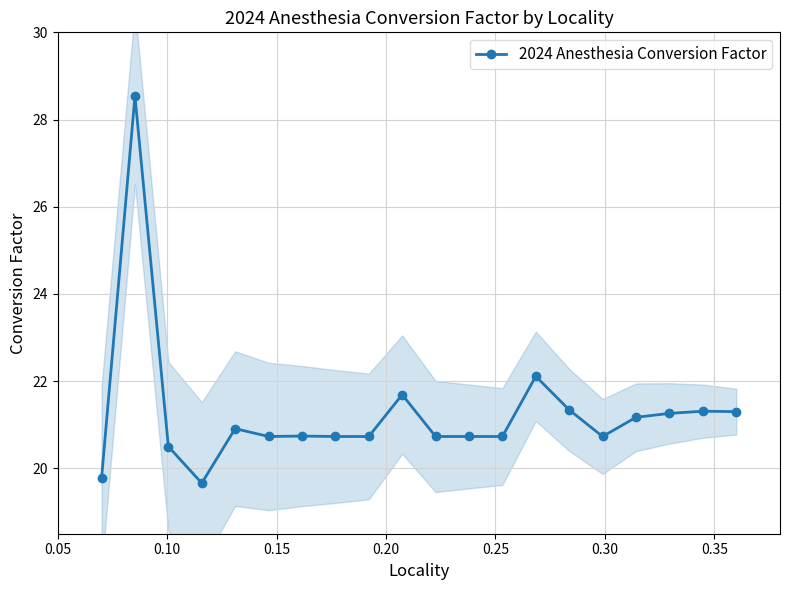

How many values in the 2024 Anesthesia Conversion Factor series are below 20?

2